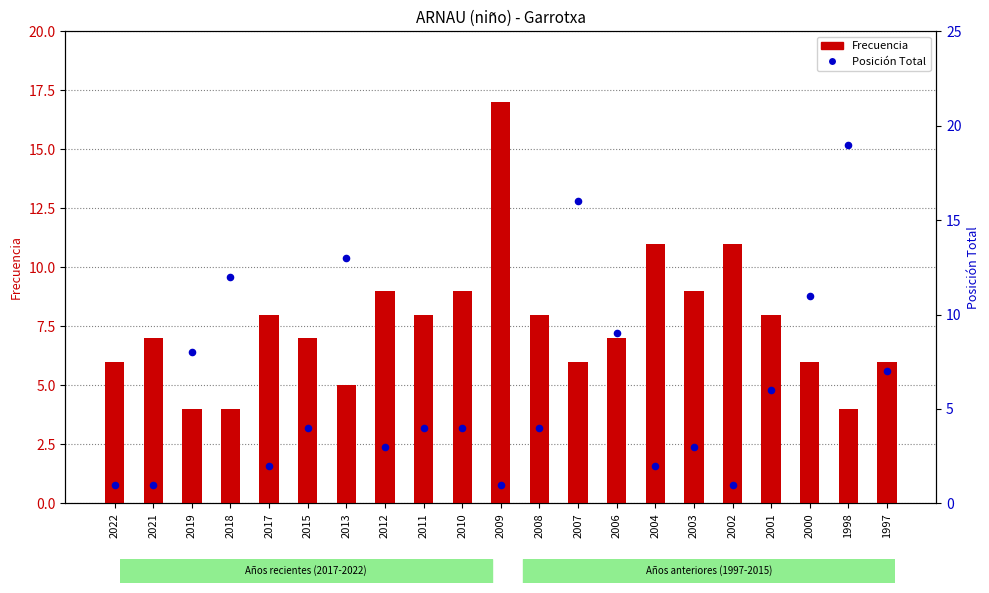

Is the value of Frecuencia at 2009 greater than the value of Posición Total at 2011?

Yes